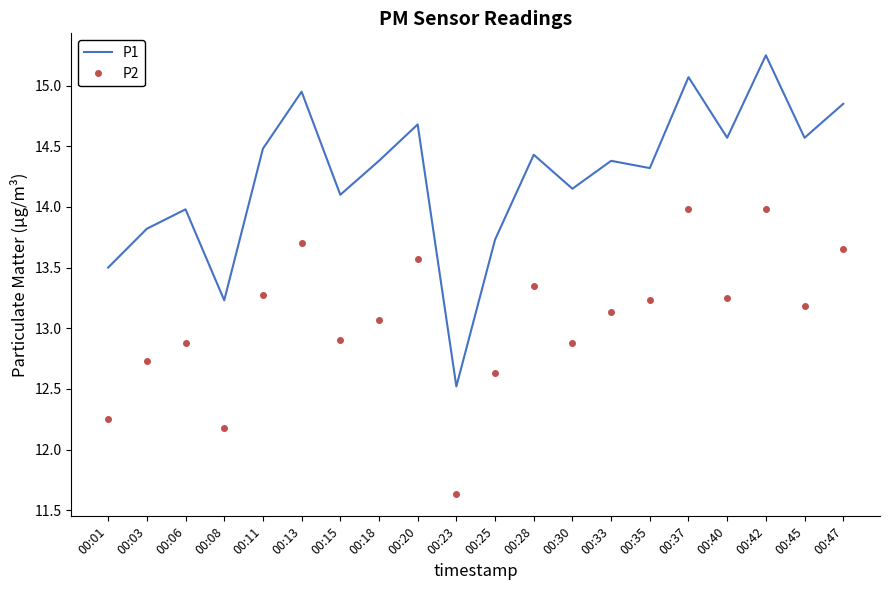

What is the smallest value displayed?

11.6